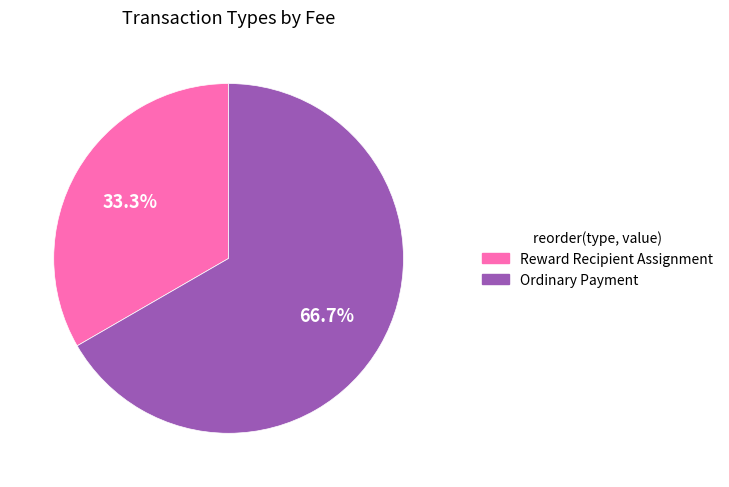

To the nearest percent, what is the difference between the largest and smallest slice percentages?

33%